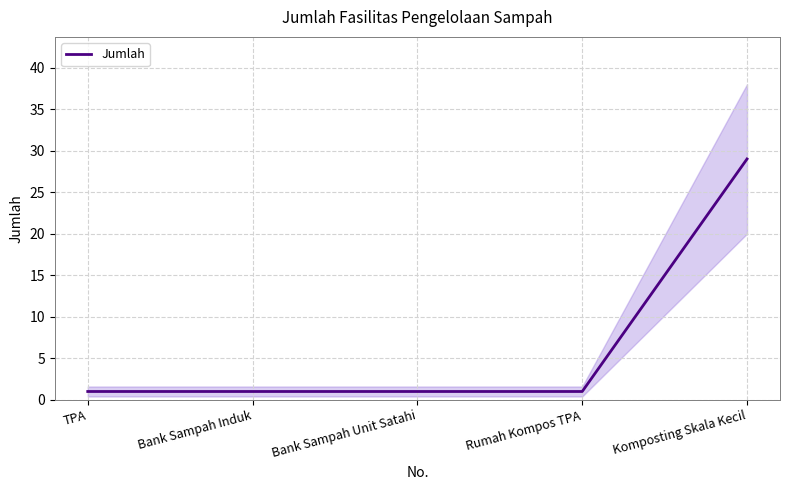

Reading left to right, transcribe all the data shown in this chart.

1	1	1	1	29